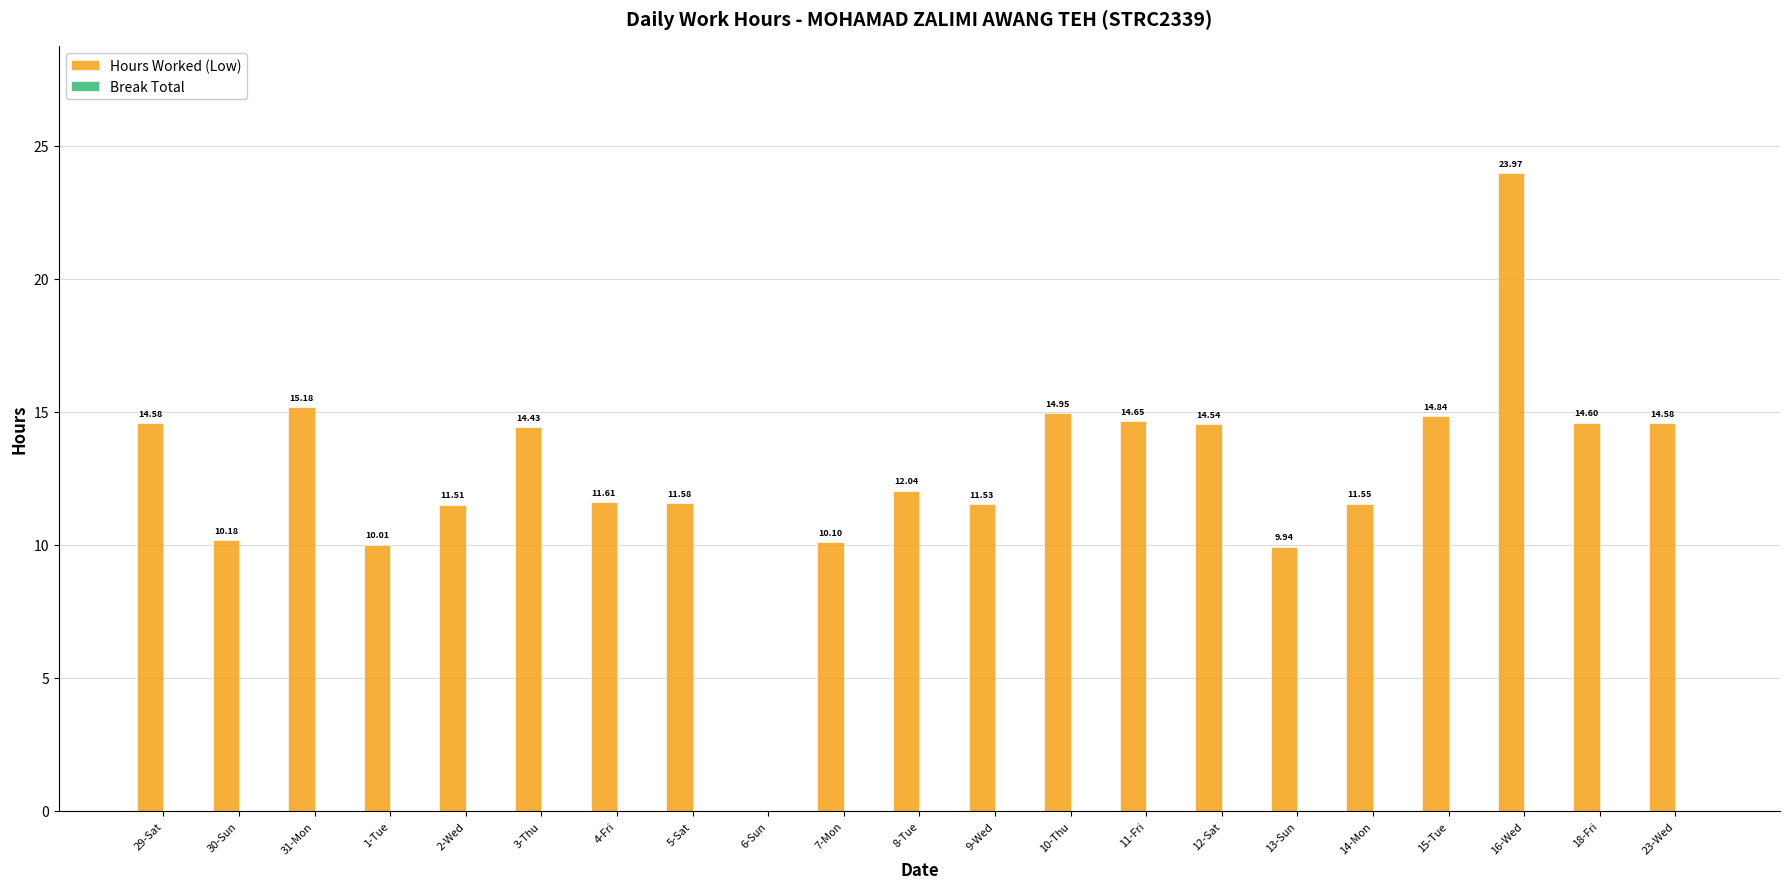

Are the bars horizontal?

No